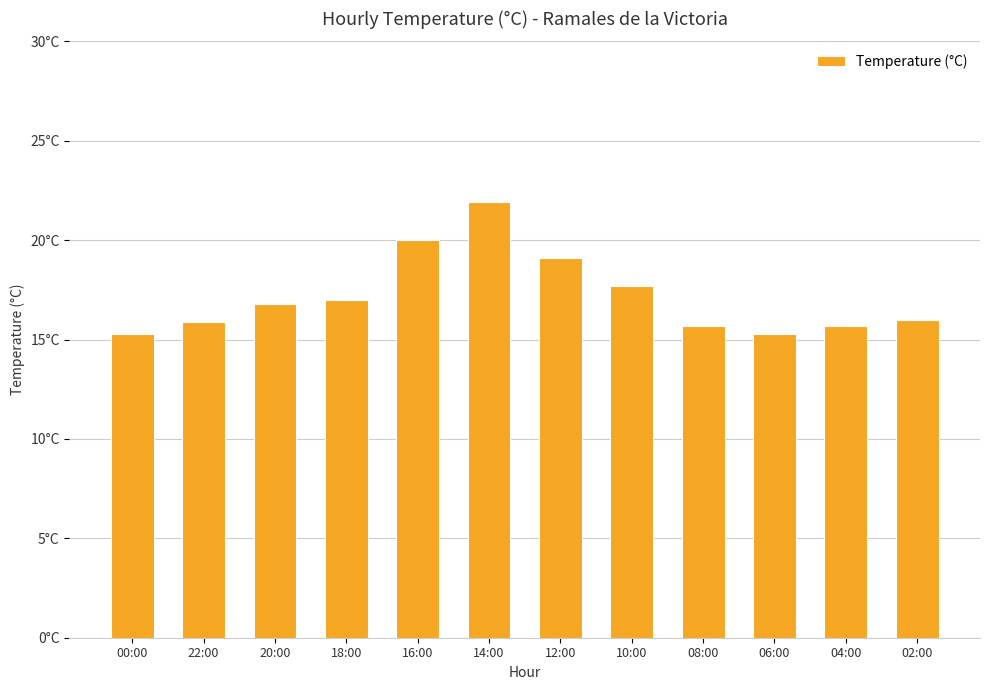

At which category does the chart reach its peak across all series?

14:00